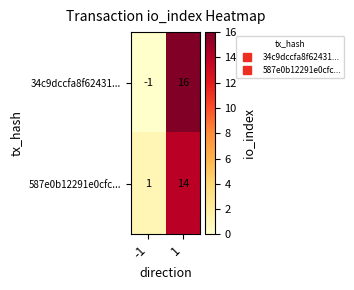

How many data points does each series have?

2